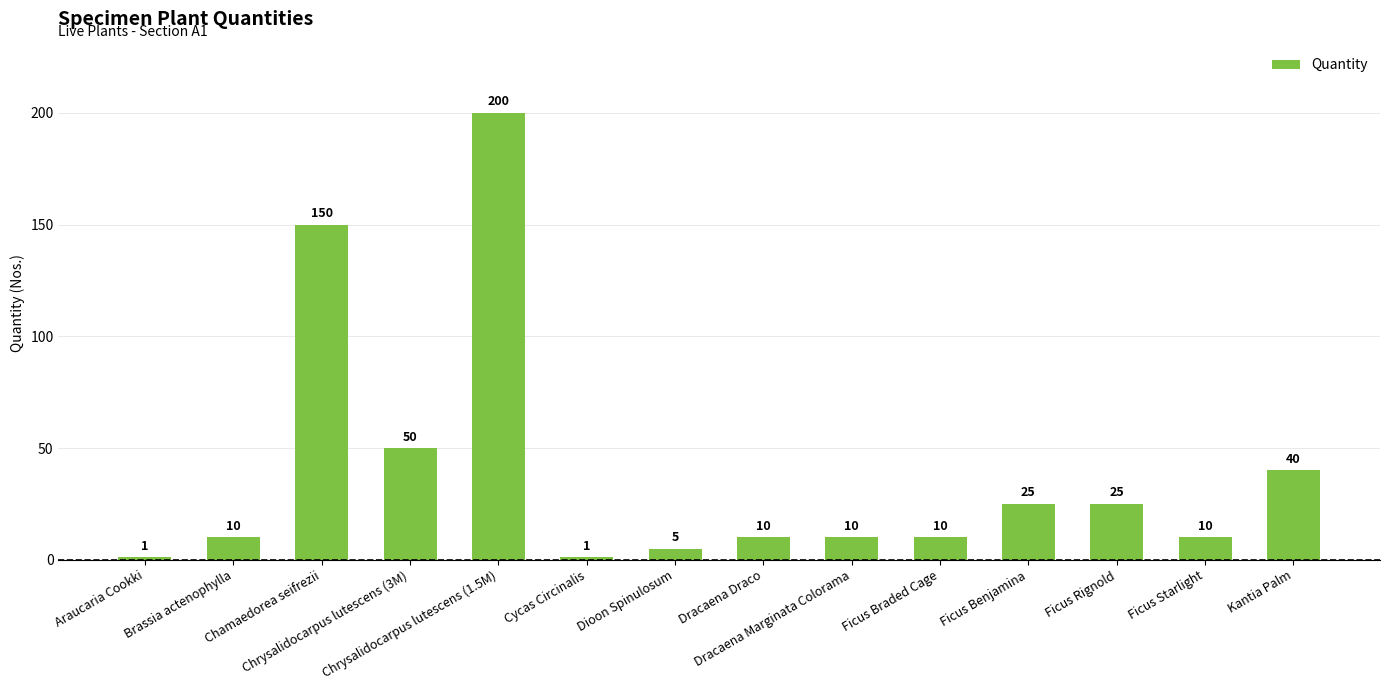

Reading left to right, extract all data points from this chart.

Araucaria Cookki=1	Brassia actenophylla=10	Chamaedorea seifrezii=150	Chrysalidocarpus lutescens (3M)=50	Chrysalidocarpus lutescens (1.5M)=200	Cycas Circinalis=1	Dioon Spinulosum=5	Dracaena Draco=10	Dracaena Marginata Colorama=10	Ficus Braded Cage=10	Ficus Benjamina=25	Ficus Rignold=25	Ficus Starlight=10	Kantia Palm=40